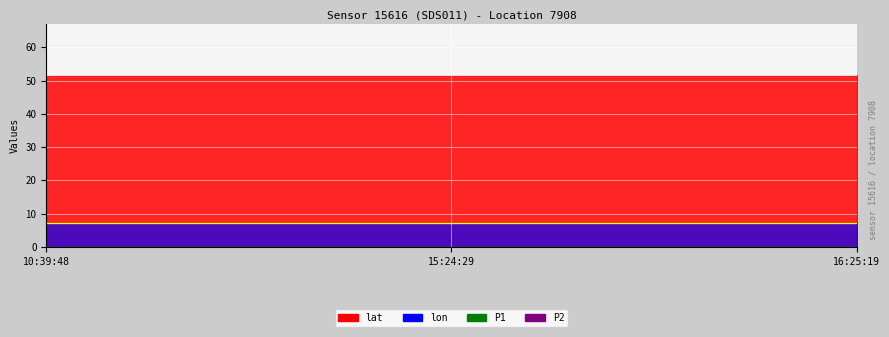

The value of lon at 2023-12-04T15:24:29 is 10.6. True or false?

False